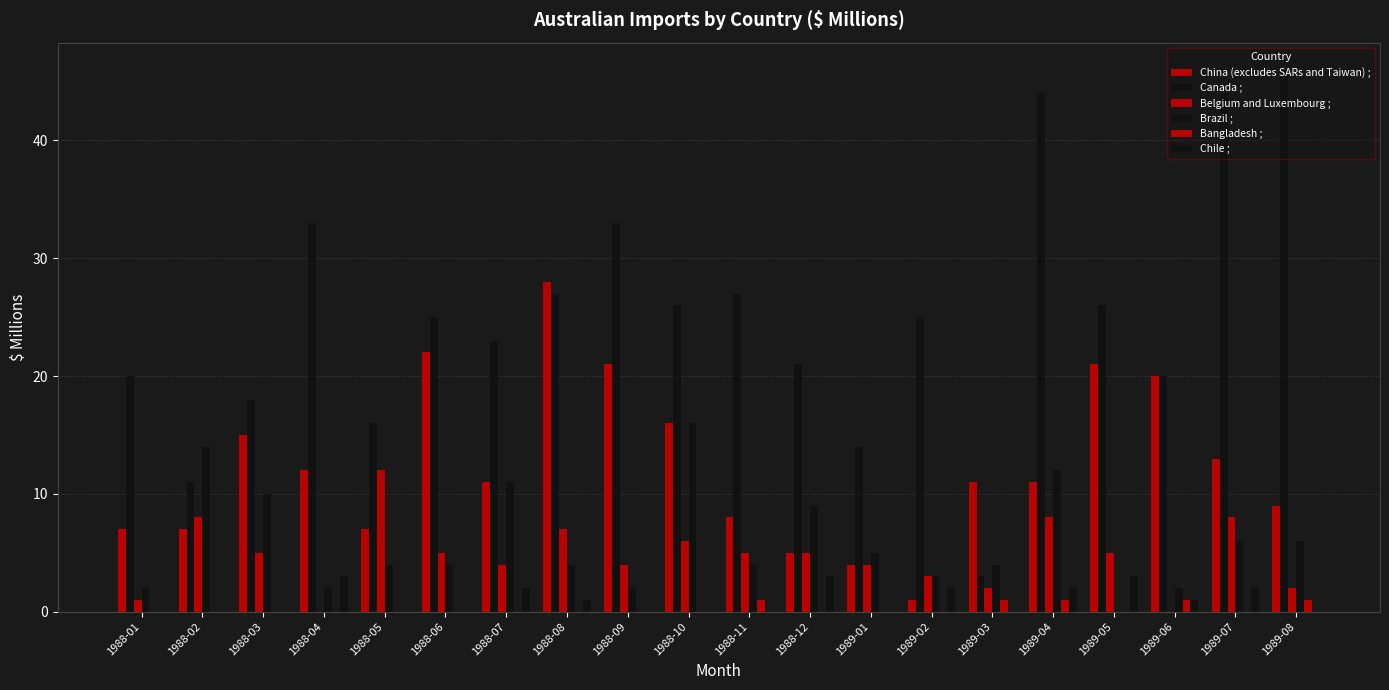

At which category does the chart reach its minimum across all series?

1988-04